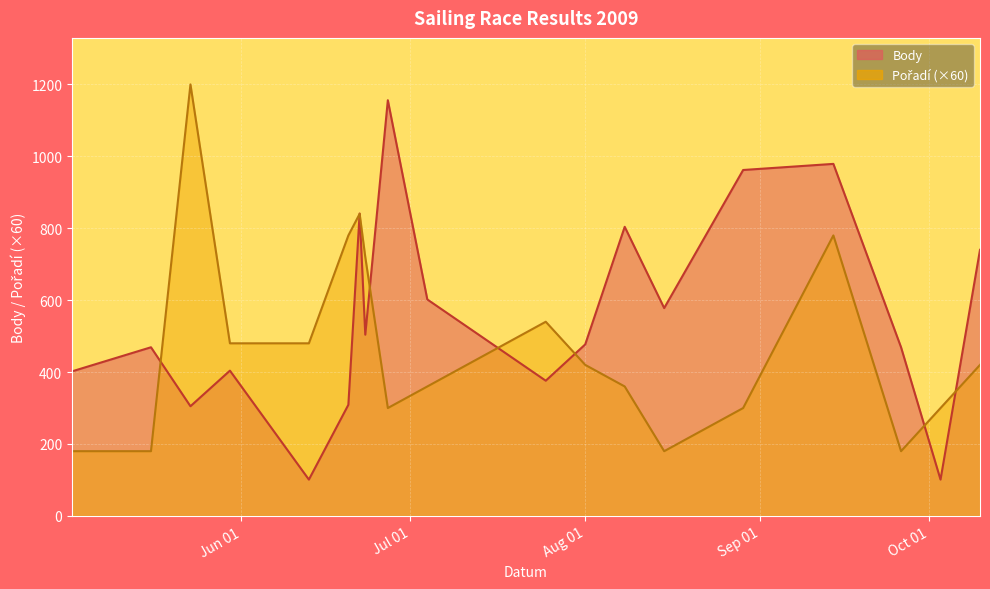

Rank the series by their maximum value, from lowest to highest.

Body, Pořadí